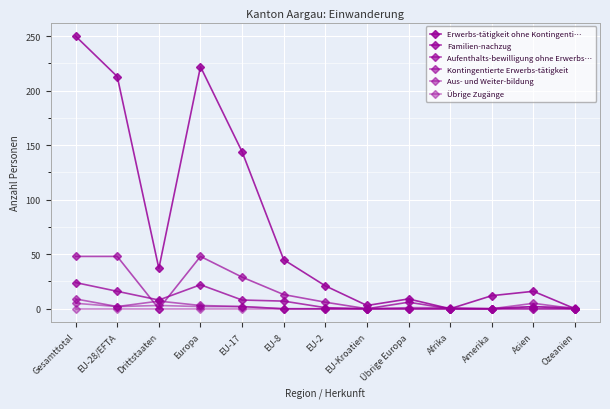

What is the label of the 2nd point from the left?

EU-28/EFTA